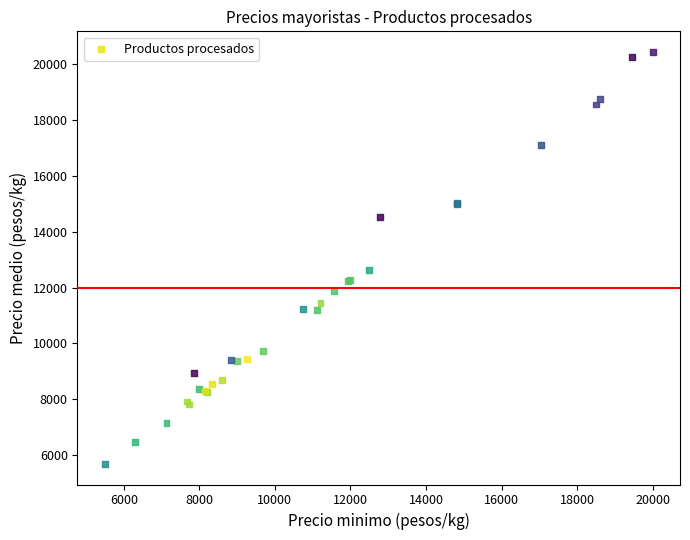

What Y value in the scatter plot is closest to 13062?

12639